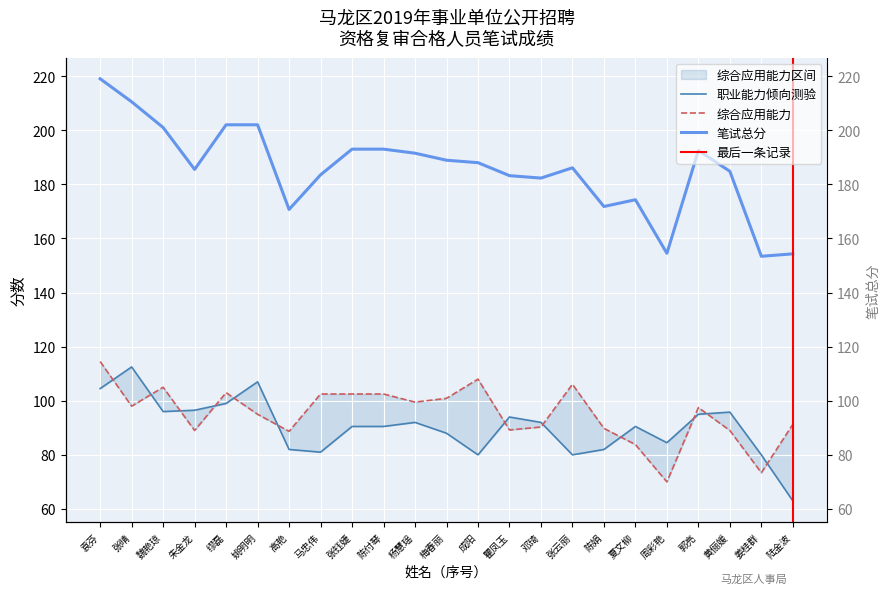

Is it true that 职业能力倾向测验 equals 90.5 at 张钰婕?

True